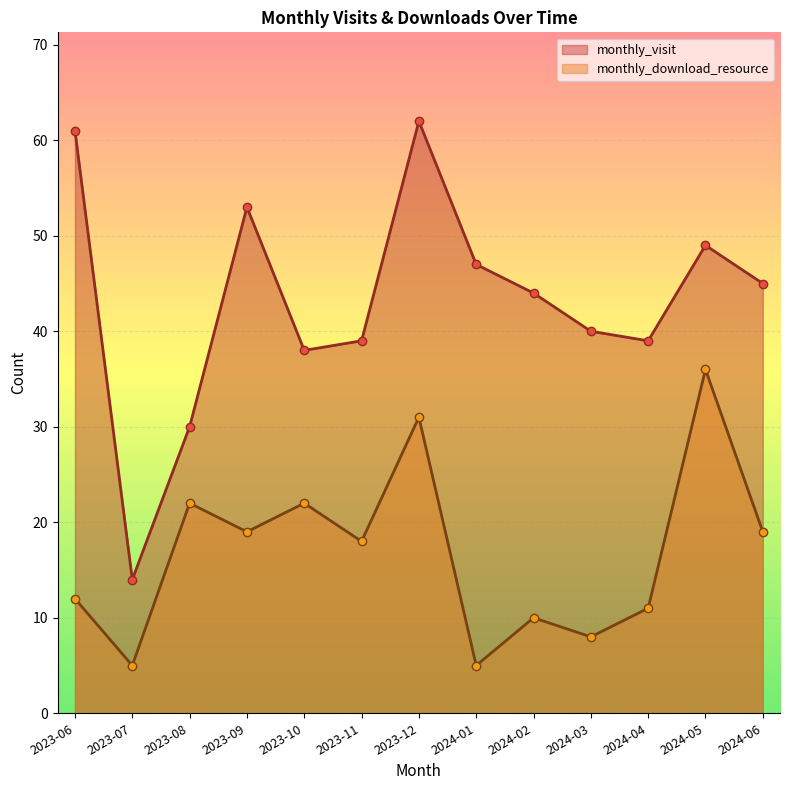

Rank the series by their maximum value, from highest to lowest.

monthly_visit, monthly_download_resource